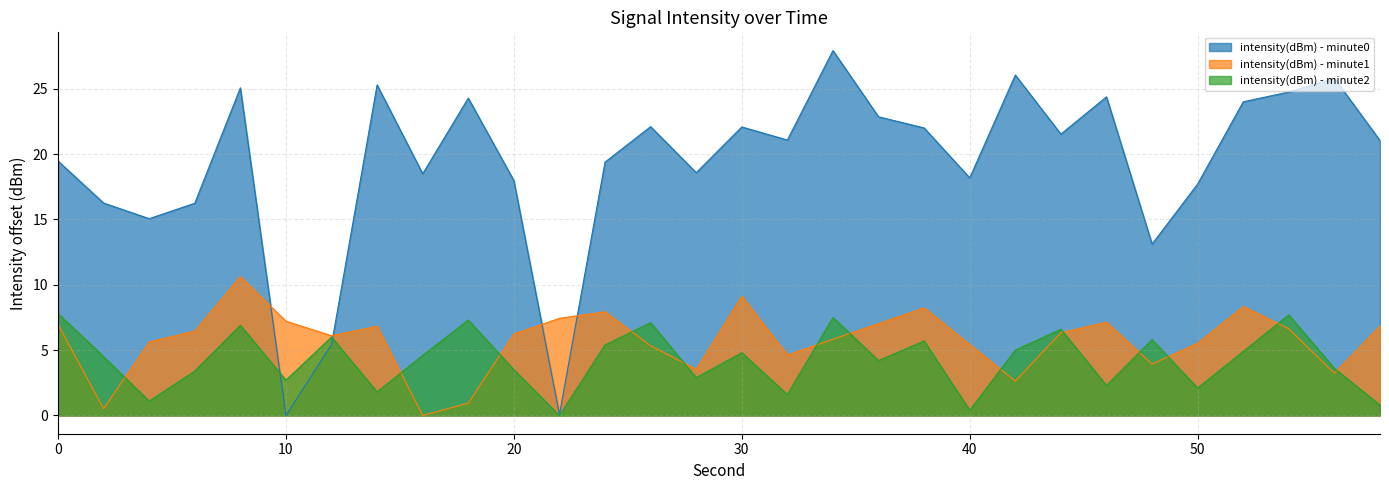

What is the highest value of the intensity(dBm) - minute0 series?

27.9